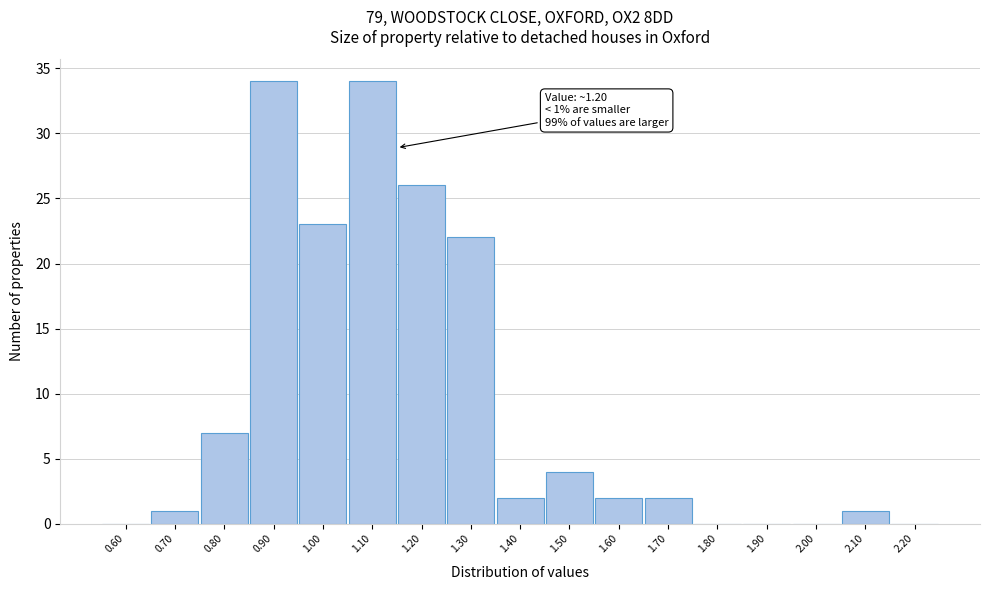

Reading left to right, extract all data points from this chart.

0.60=0	0.70=1	0.80=7	0.90=34	1.00=23	1.10=34	1.20=26	1.30=22	1.40=2	1.50=4	1.60=2	1.70=2	1.80=0	1.90=0	2.00=0	2.10=1	2.20=0